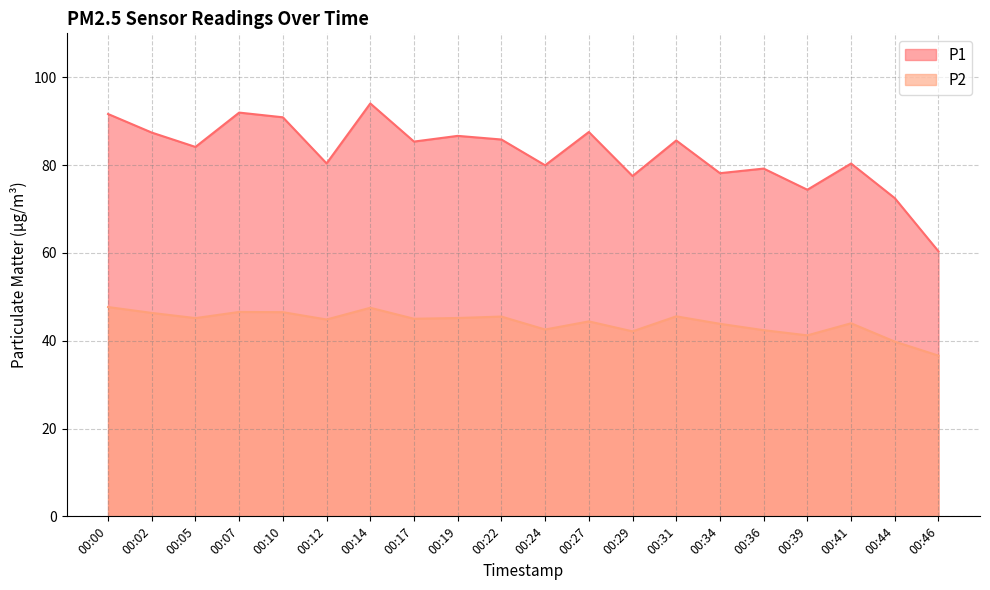

How many lines are shown in the chart?

2